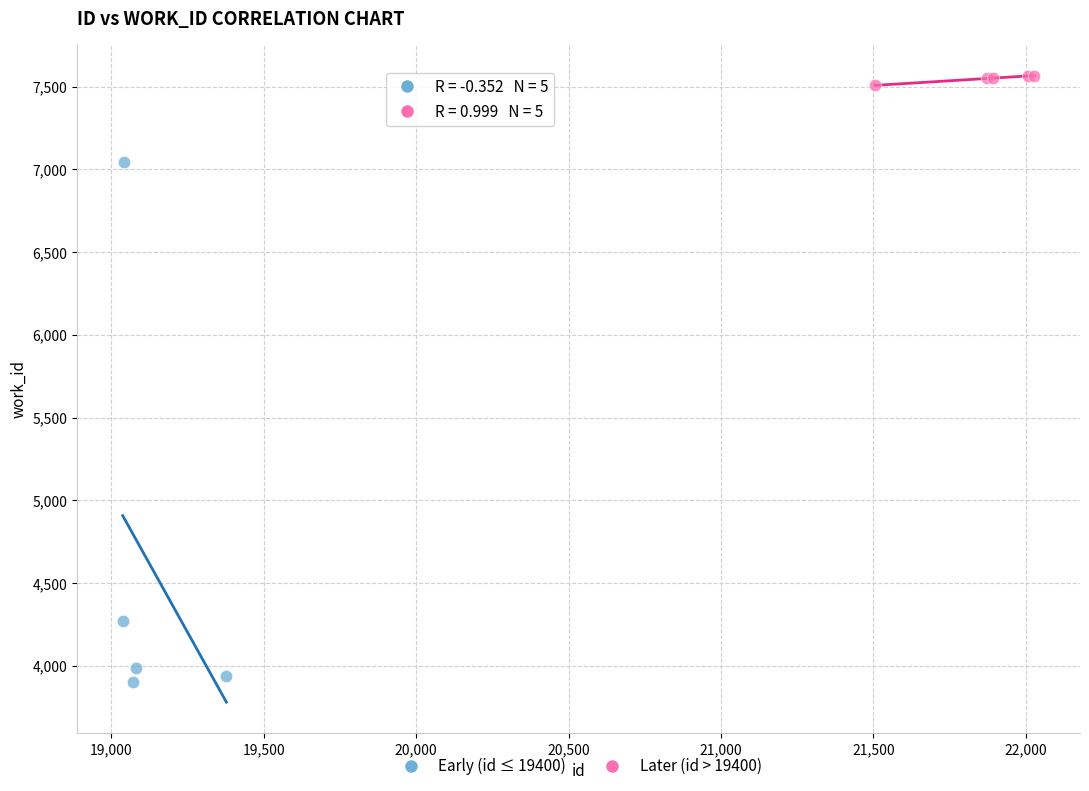

Which series contains the highest Y value?

Later (id > 19400)